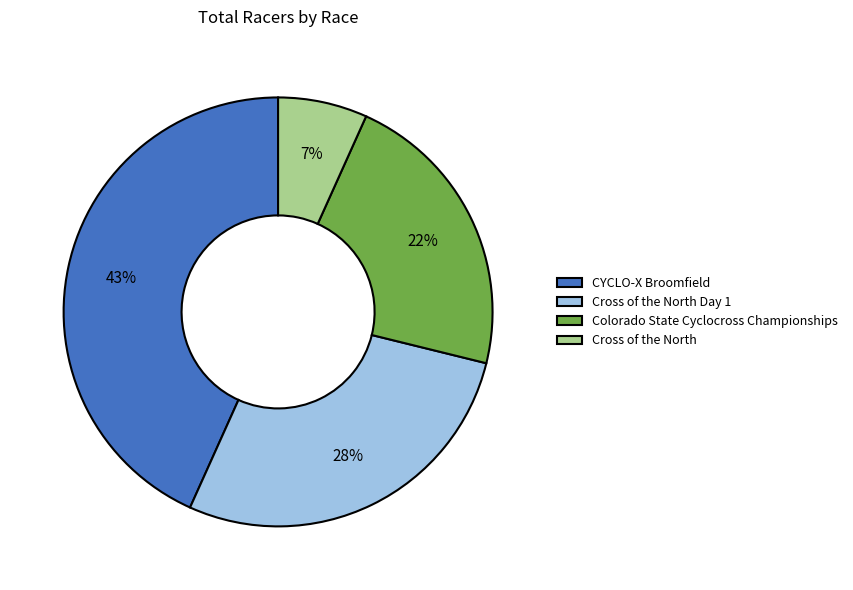

Does Cross of the North Day 1 represent more than half of the total?

No